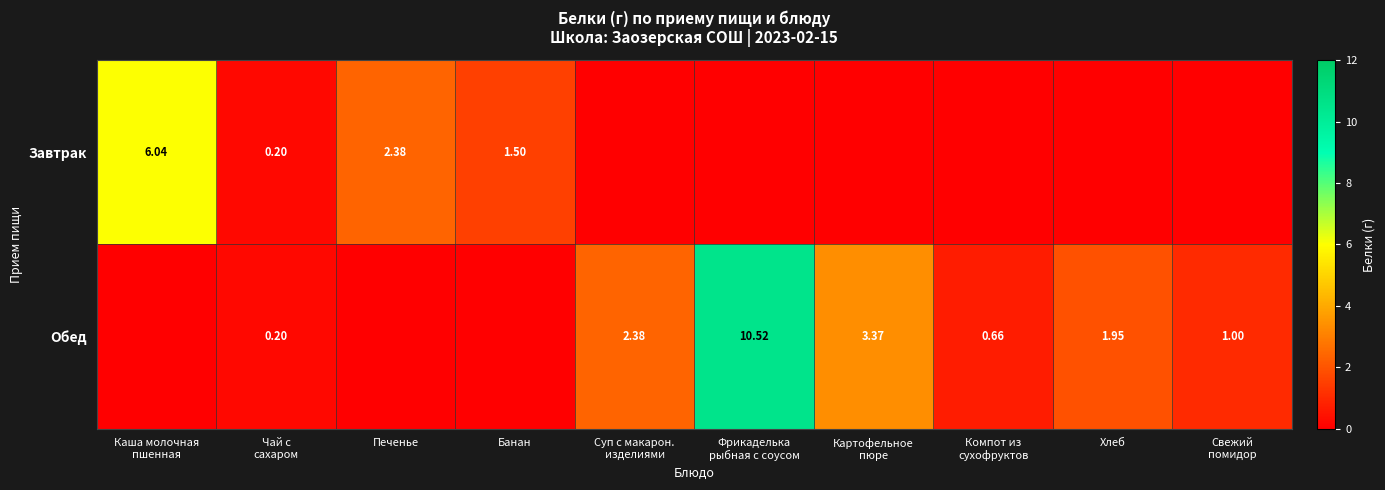

What is the total value across all series at Картофельное
пюре?

3.4